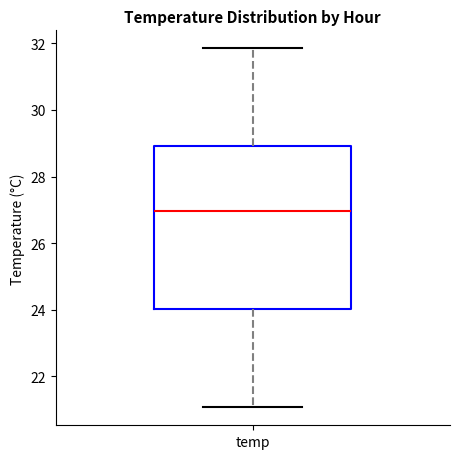

Where is the upper edge of the box for temp on the y-axis? The values are not printed on the chart, so give them approximately, as read against the axis.

29.0